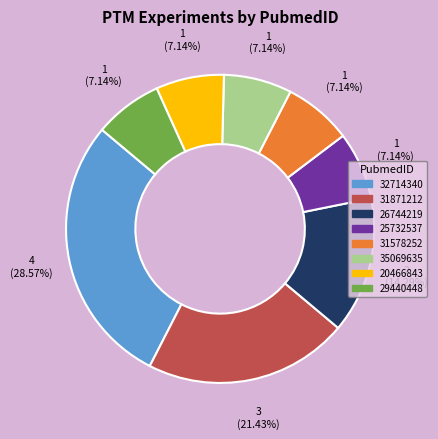

How much of the chart is everything except 35069635?

92.9%